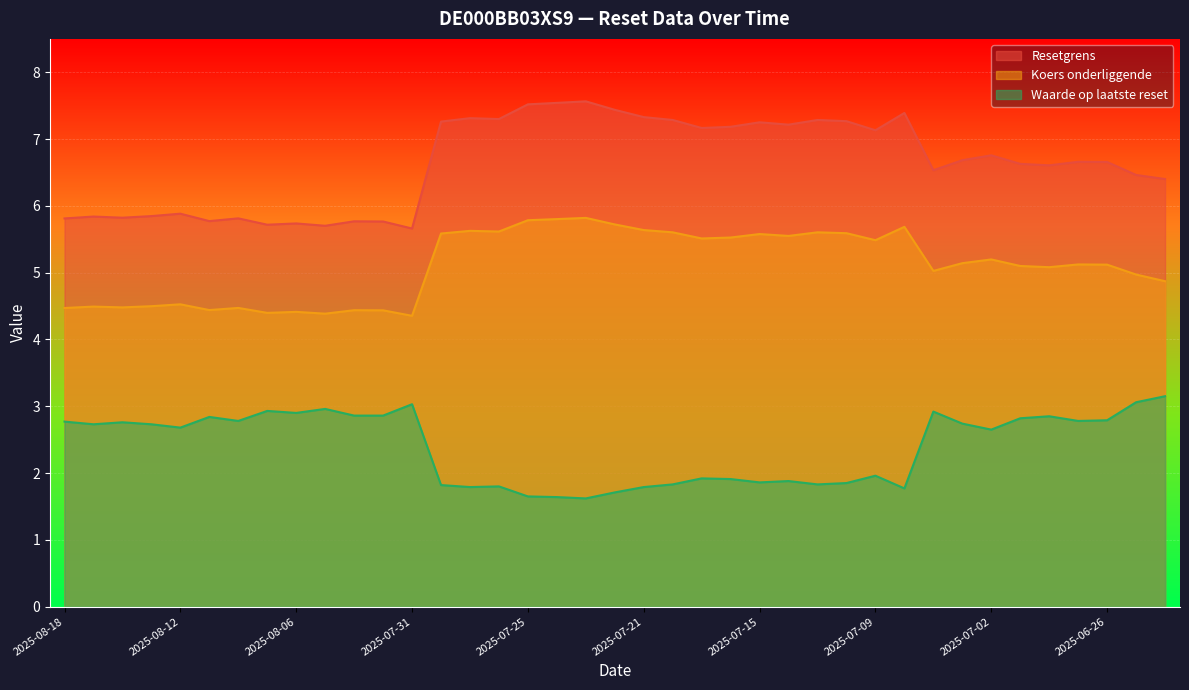

True or false: Resetgrens and Waarde op laatste reset intersect in this chart.

False